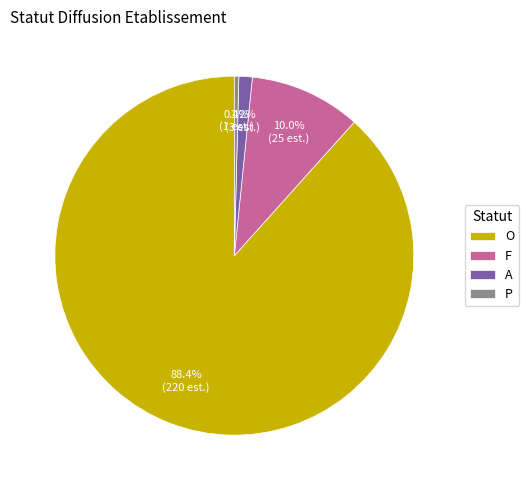

The A slice represents 1% of the pie. True or false?

True